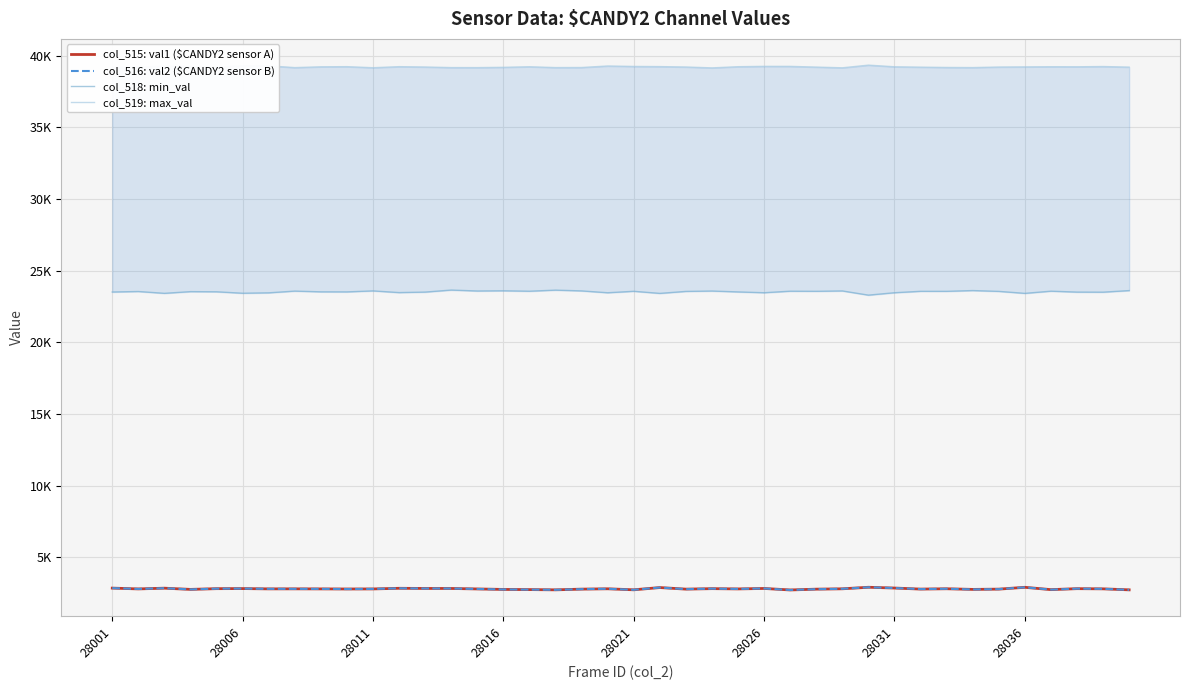

Does the chart display data point markers on the line(s)?

No